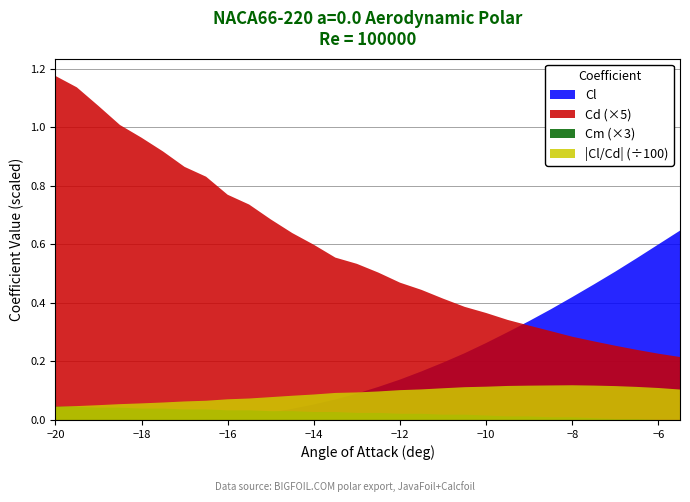

Which series has the largest range (max minus min)?

Cd (×5)